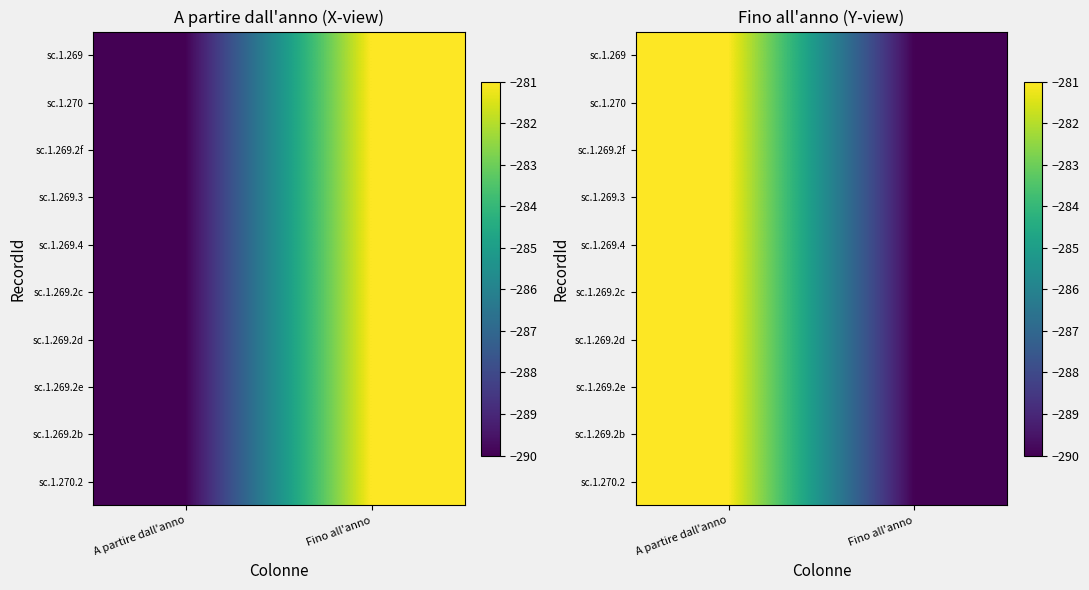

List the series in order of their peak value, lowest first.

sc.1.269, sc.1.270, sc.1.269.2f, sc.1.269.3, sc.1.269.4, sc.1.269.2c, sc.1.269.2d, sc.1.269.2e, sc.1.269.2b, sc.1.270.2